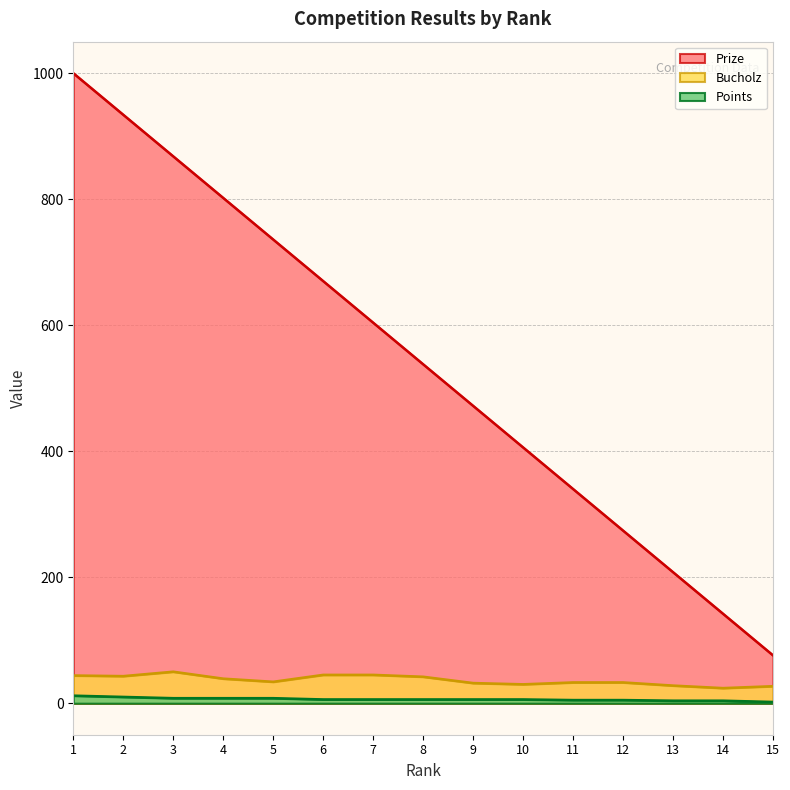

Count the Points values in the range 5 to 8.

10